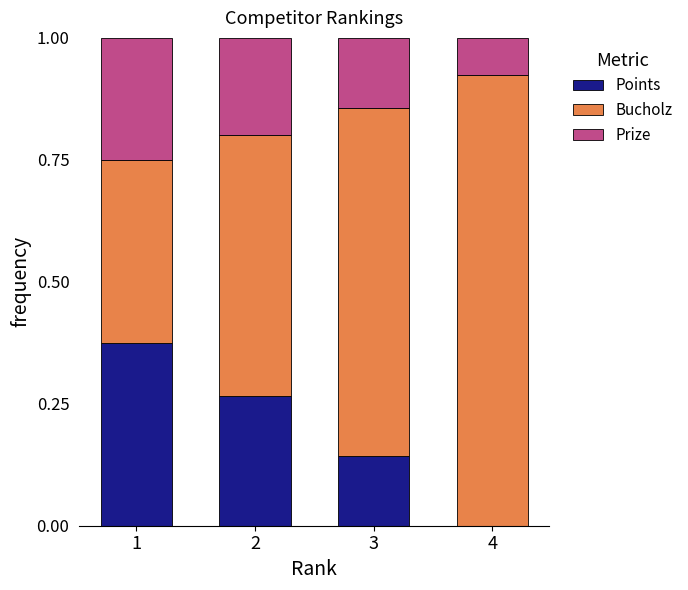

What is the total value across all series at 1?

1.0